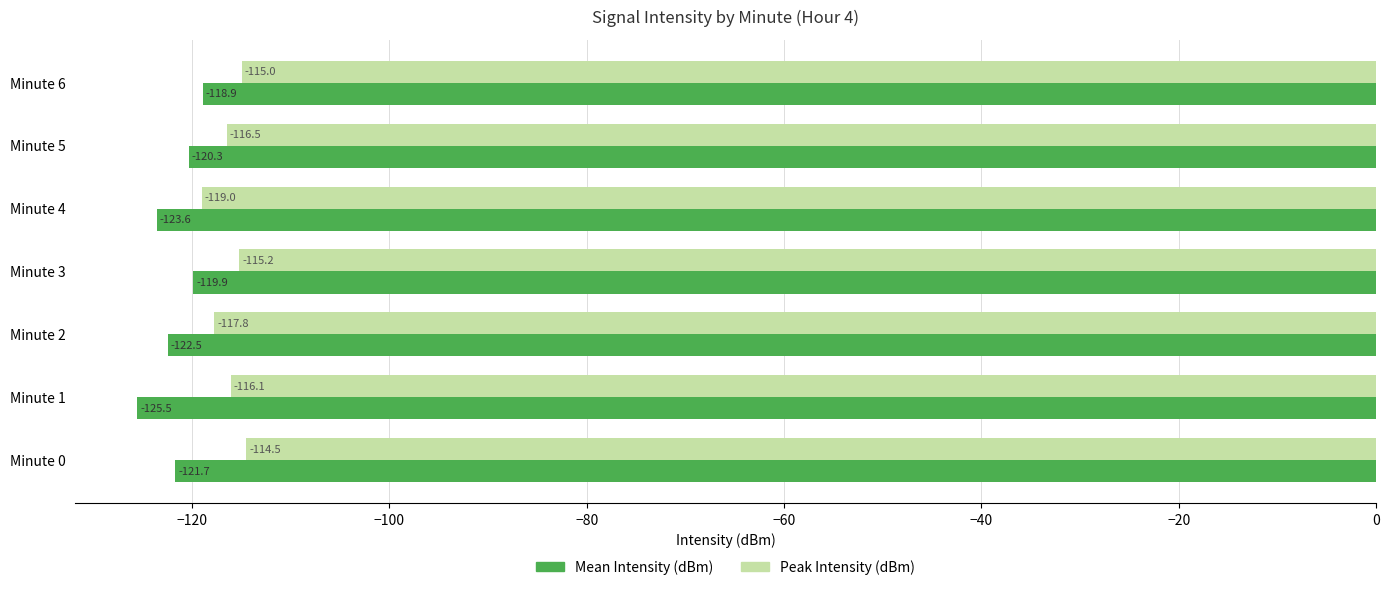

Is the value of Mean Intensity (dBm) at Minute 1 greater than the value of Peak Intensity (dBm) at Minute 1?

No